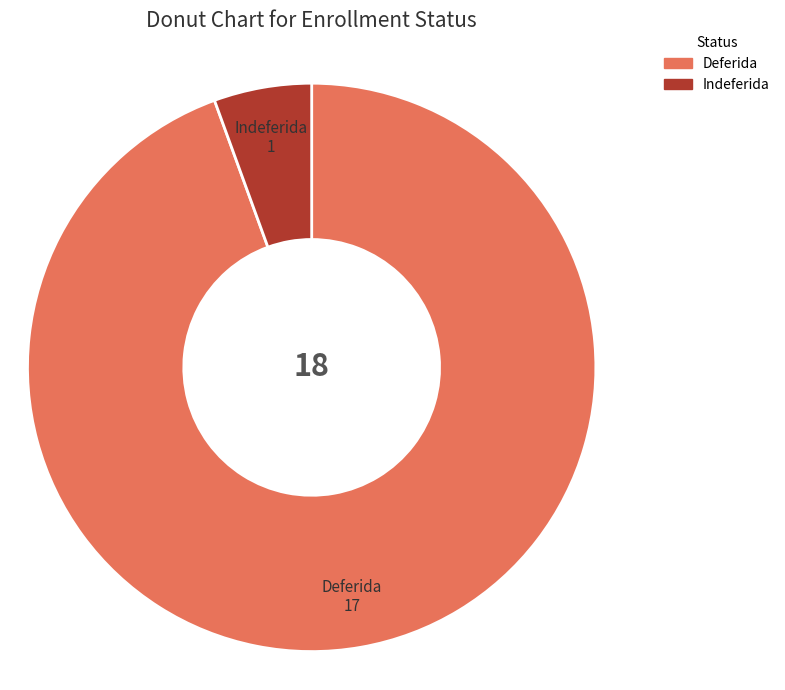

Which category has the smallest portion of the pie?

Indeferida